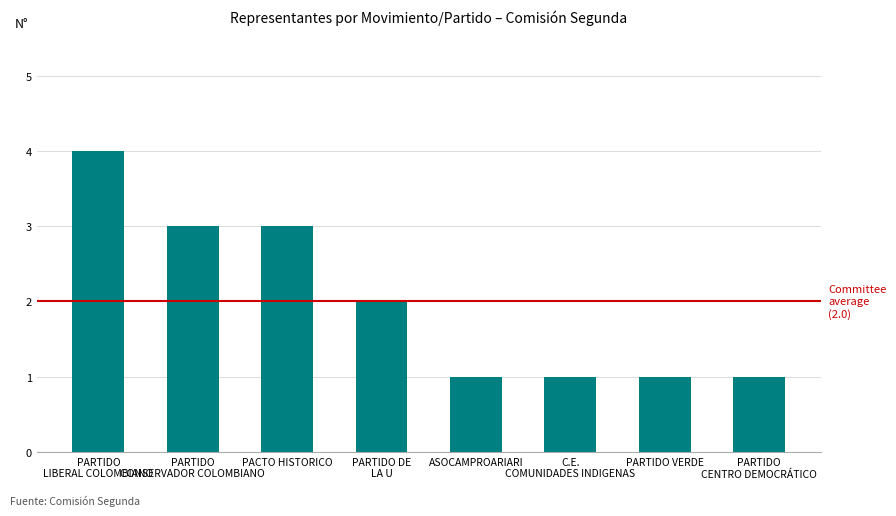

Reading left to right, transcribe all the data shown in this chart.

PARTIDO
LIBERAL COLOMBIANO=4	PARTIDO
CONSERVADOR COLOMBIANO=3	PACTO HISTORICO=3	PARTIDO DE
LA U=2	ASOCAMPROARIARI=1	C.E.
COMUNIDADES INDIGENAS=1	PARTIDO VERDE=1	PARTIDO
CENTRO DEMOCRÁTICO=1